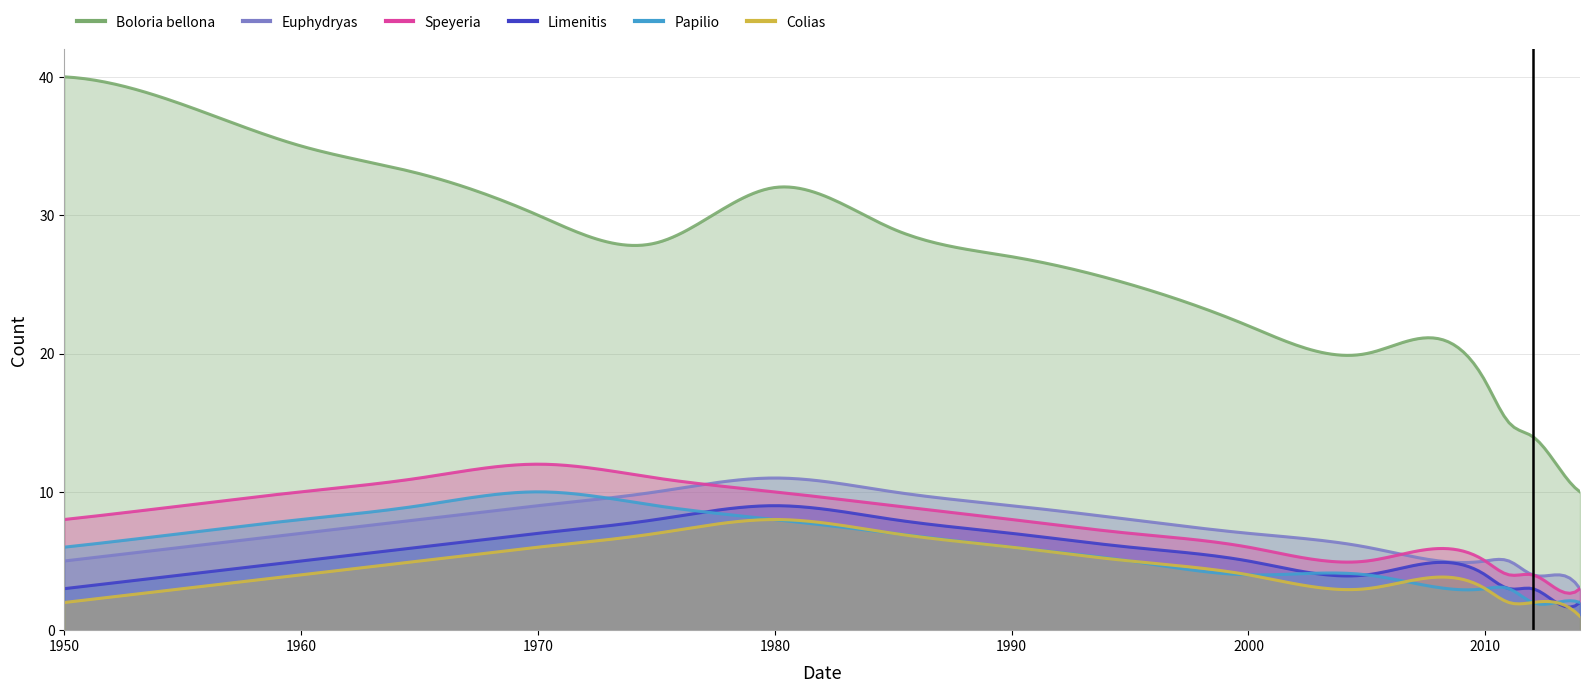

Which series has the largest total across all categories?

Boloria bellona